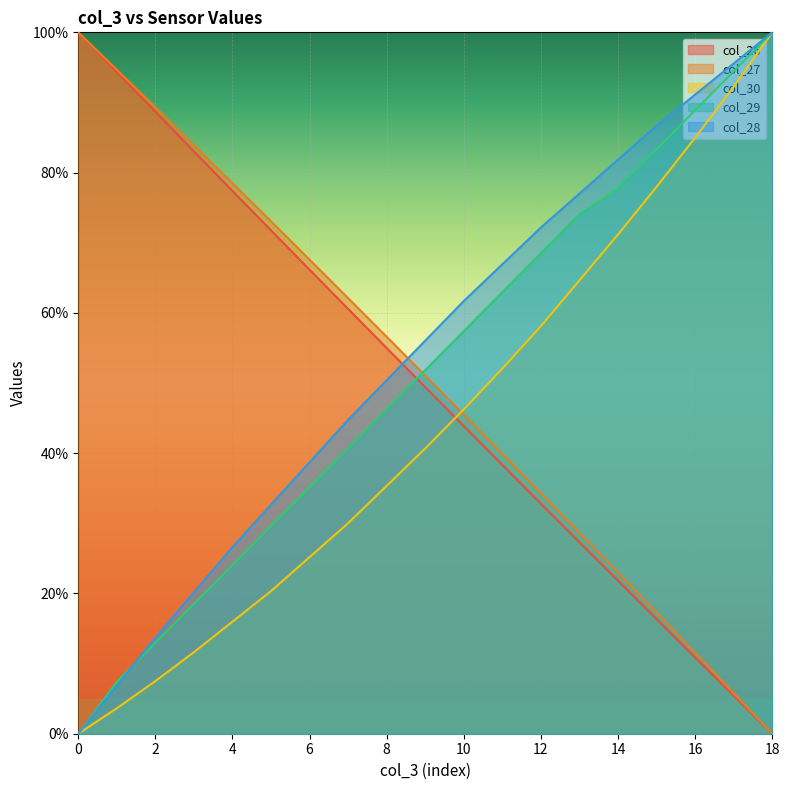

Which series ends up on top after the final intersection of col_29 and col_27?

col_29